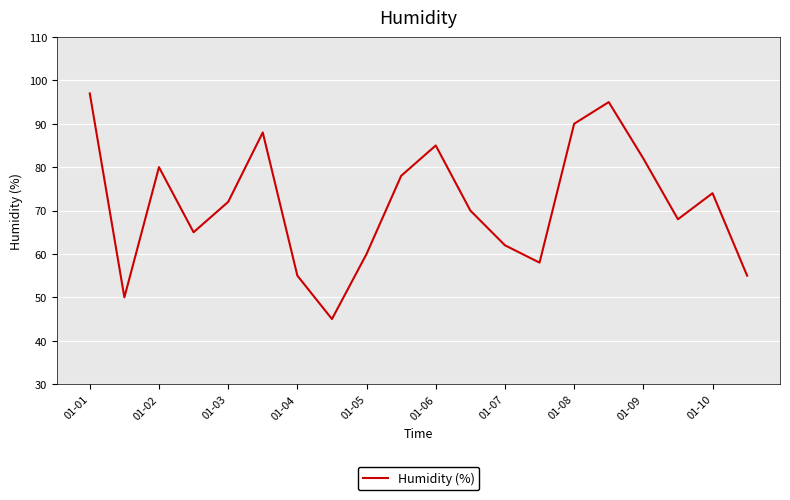

What is the greatest value displayed?

97